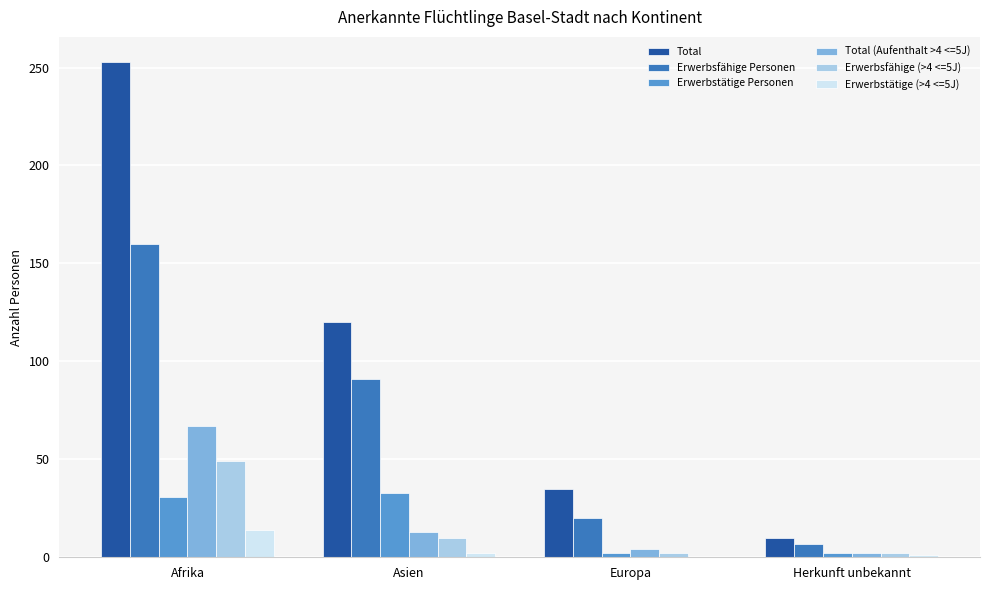

What is the highest value of the Total series?

253